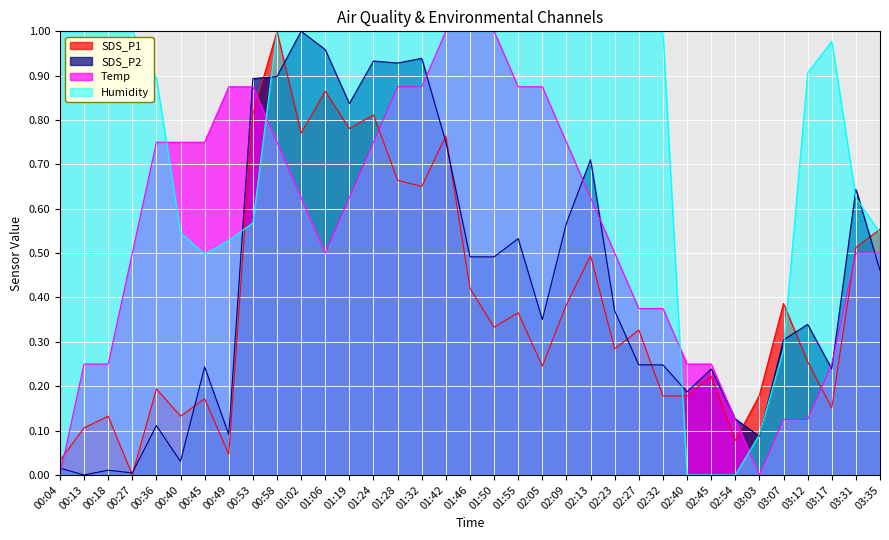

What is the label of the 3rd point from the left?

00:18